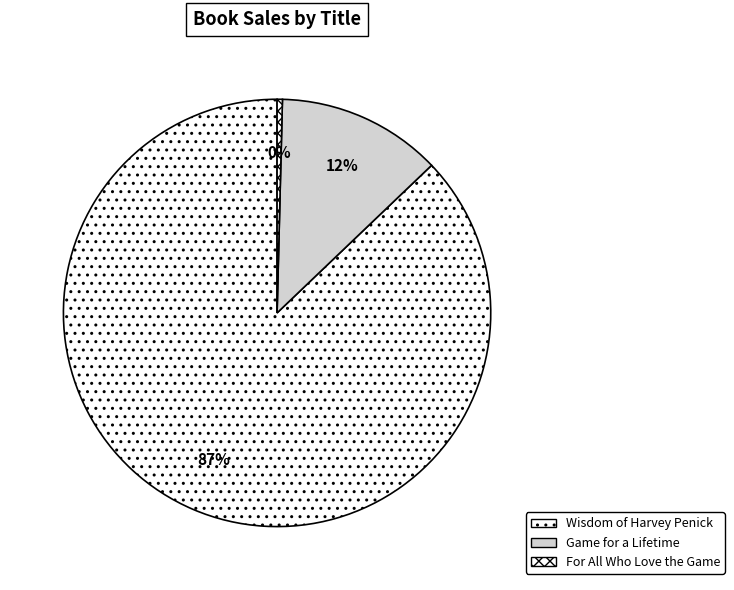

How many slices are in this pie chart?

3